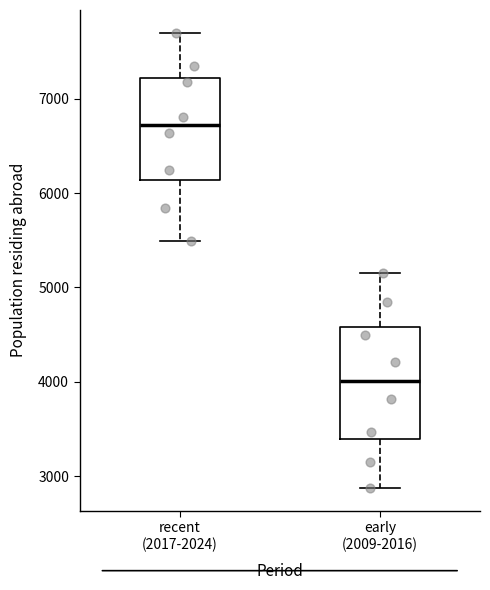

Reading left to right, read every box against the y-axis: the position of its median line, the range the box covers, and the ends of its whiskers. The values are not printed on the chart, so give them approximately, as read against the axis.

recent (2017-2024): median 6700, box 6100 to 7200, whiskers 5500 to 7700
early (2009-2016): median 4000, box 3400 to 4600, whiskers 2900 to 5200